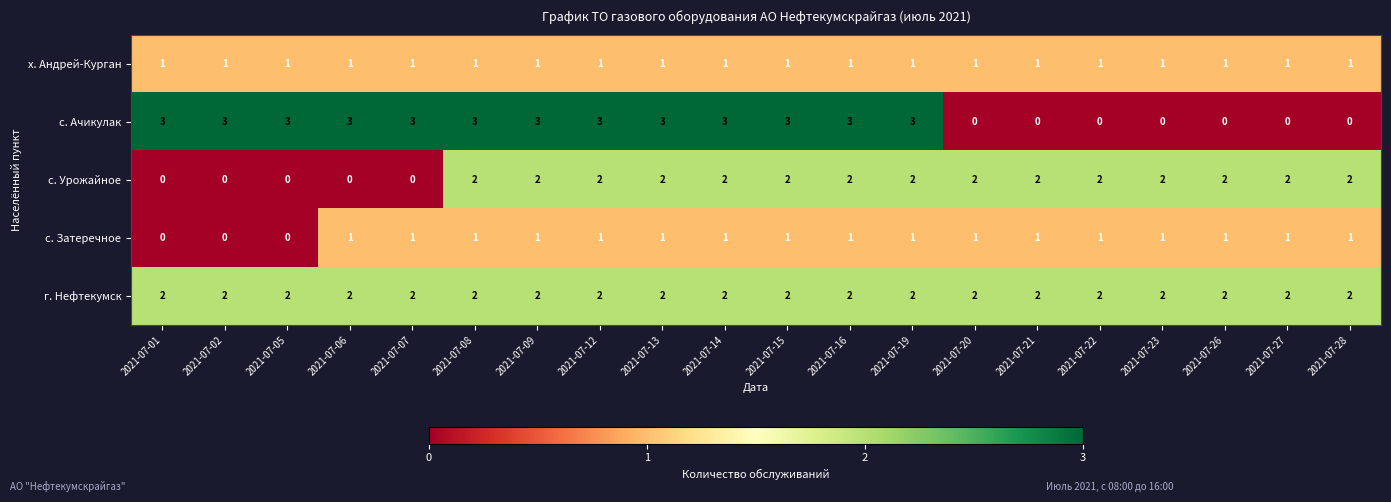

Which series has the widest spread of values?

с. Ачикулак